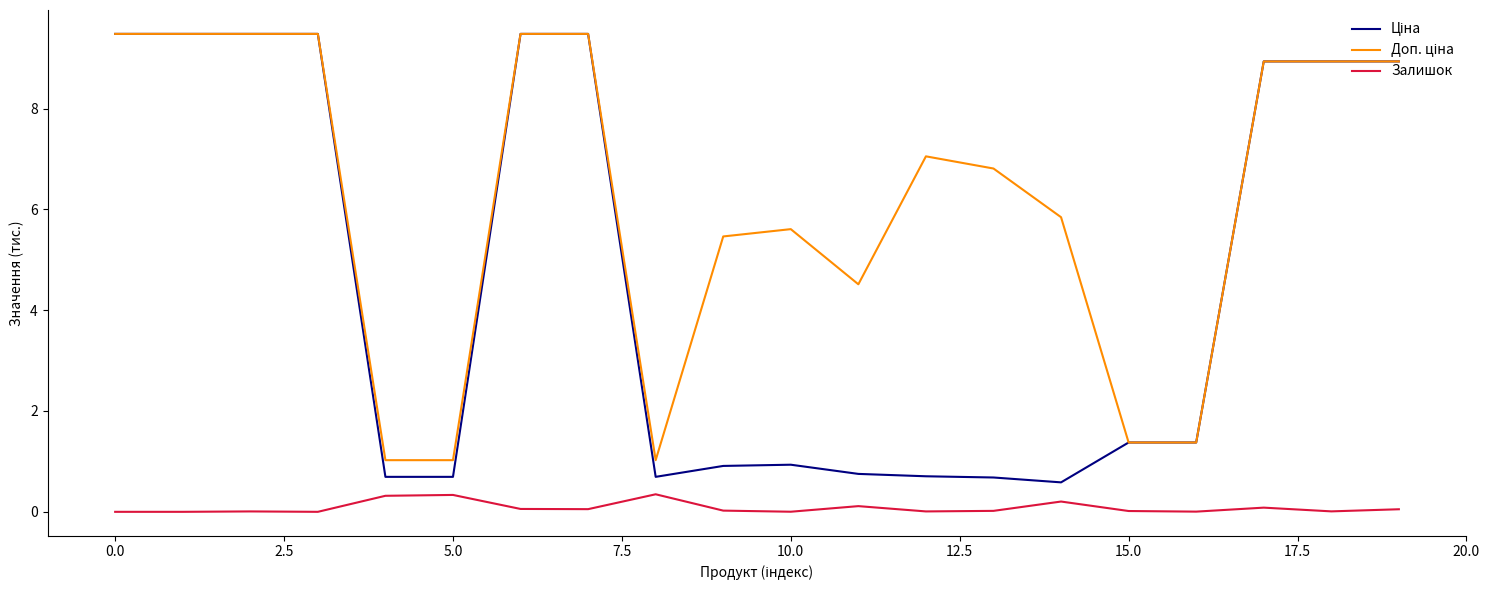

What is the maximum value for Залишок?

0.3